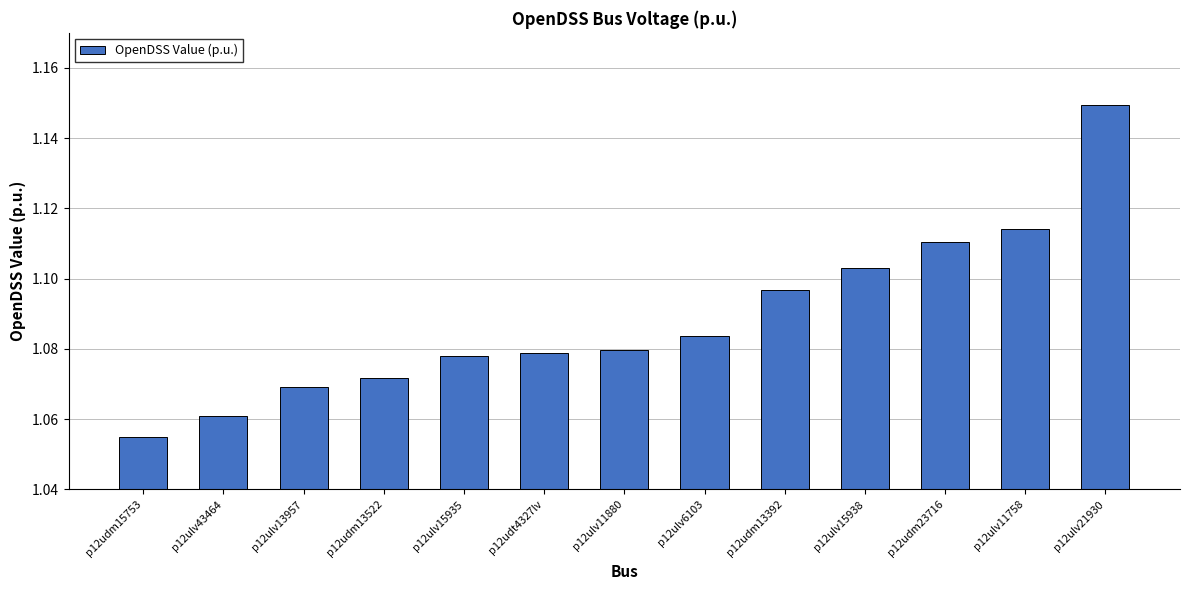

What is the label of the 3rd bar from the left?

p12ulv13957